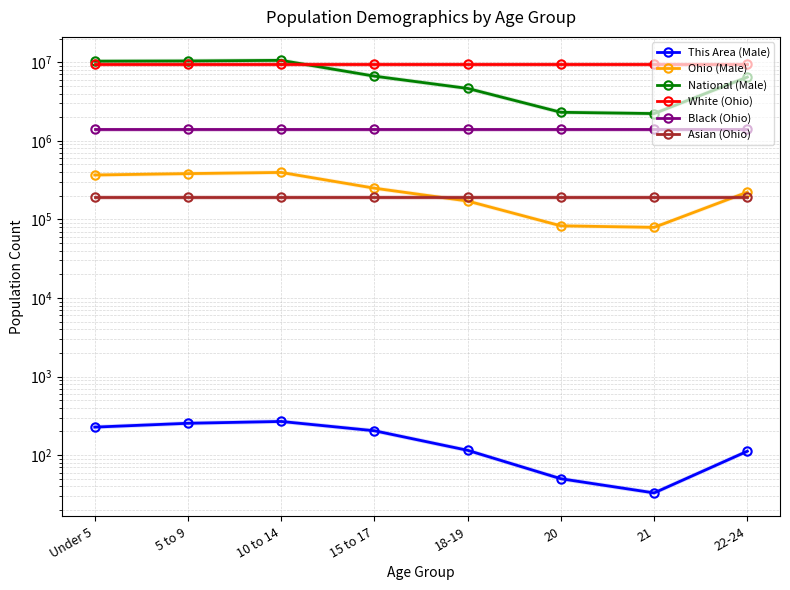

True or false: This Area (Male) has a value of 254 at 5 to 9.

True